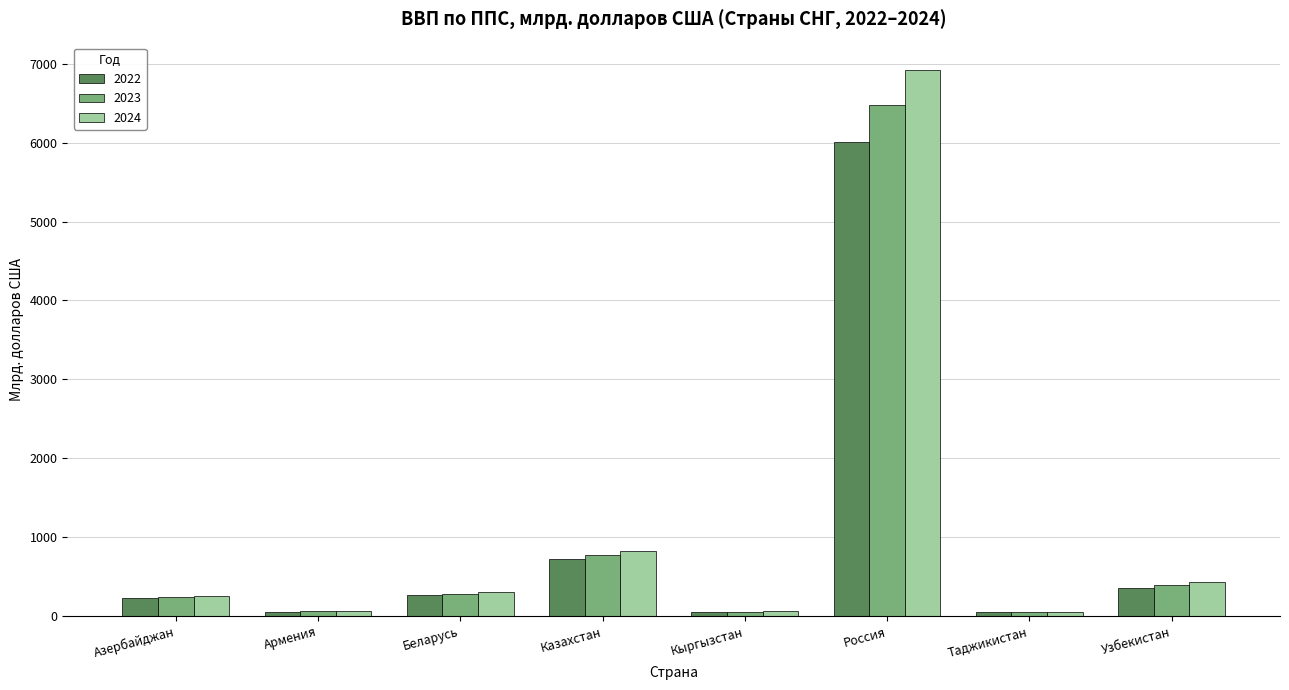

At which label is 2023 closest to 3264?

Казахстан